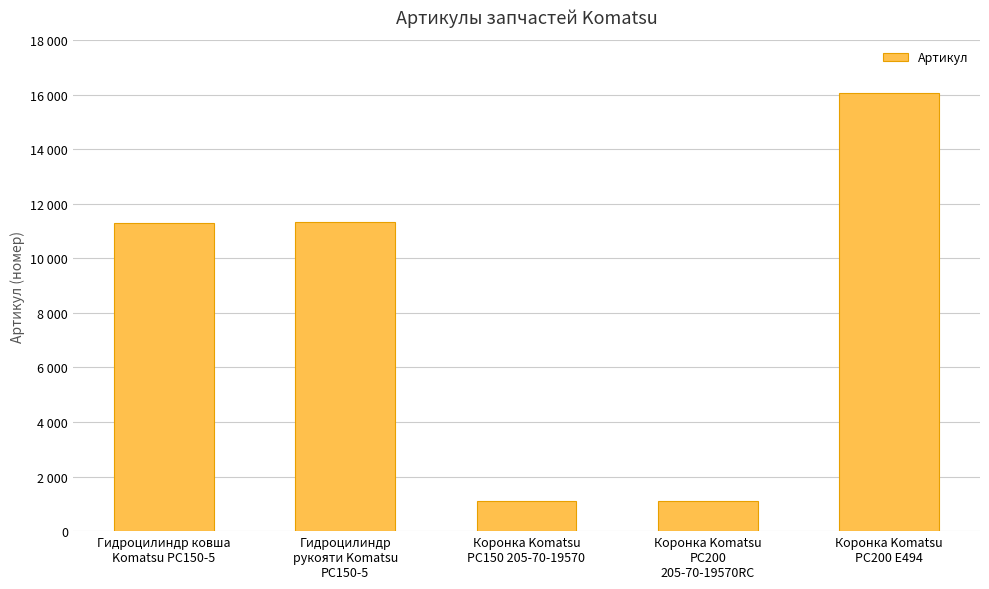

At which category does the chart reach its minimum across all series?

Коронка Komatsu
PC150 205-70-19570